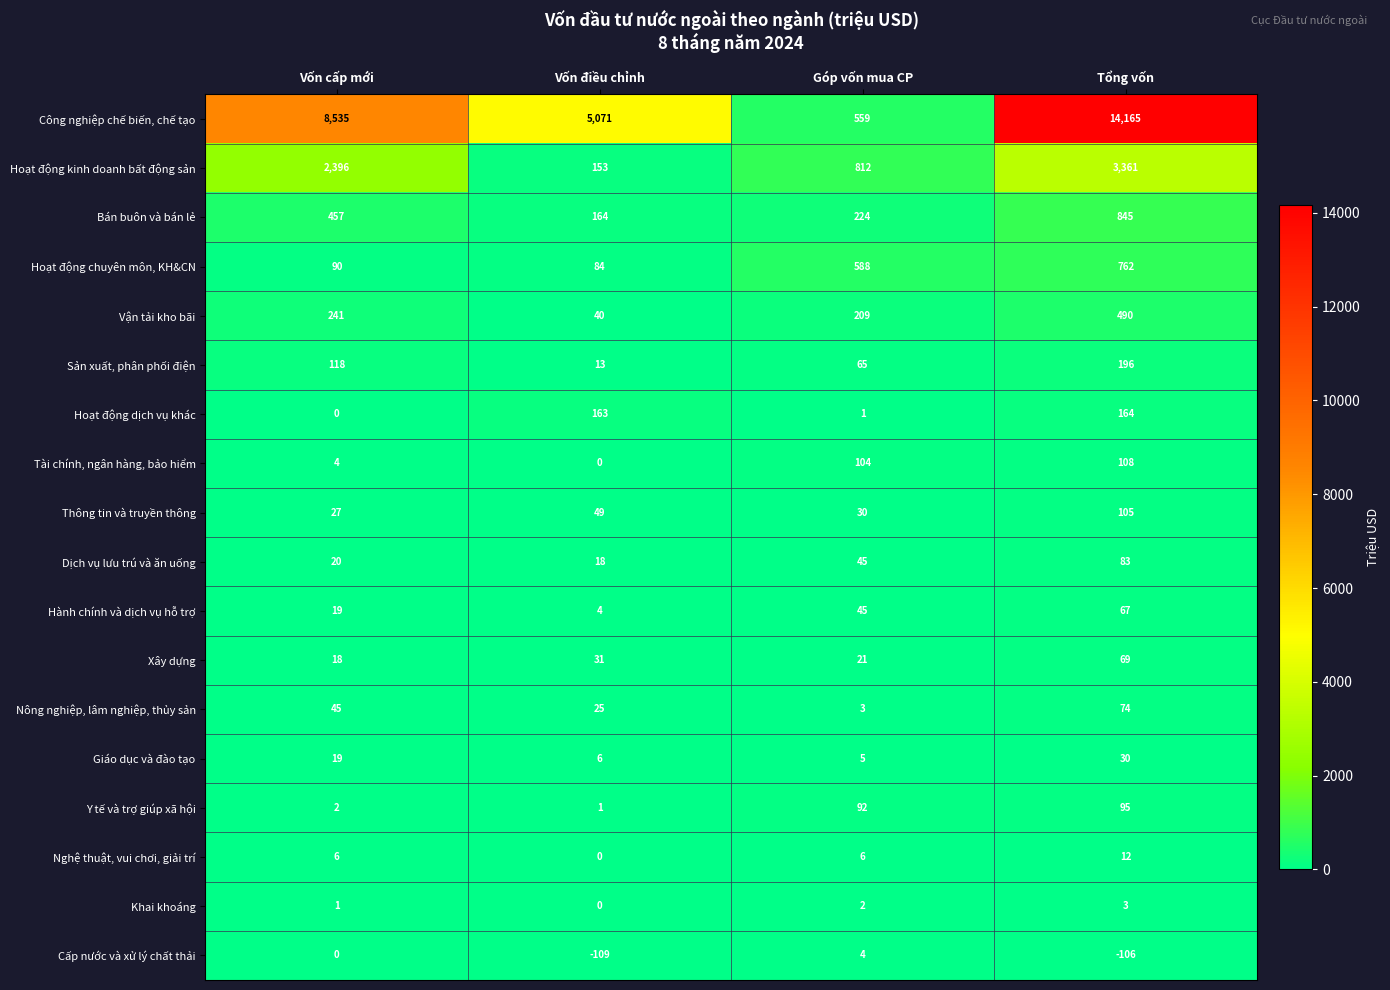

Is it true that Giáo dục và đào tạo equals 5 at Góp vốn mua CP?

True